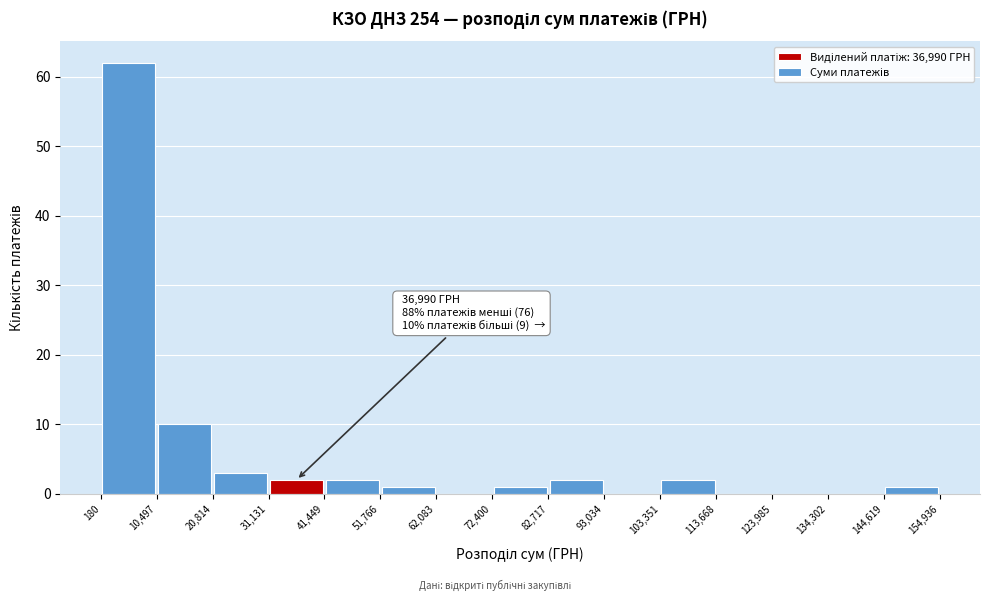

Over which range of the x-axis is the bar tallest?

180 to 10,497